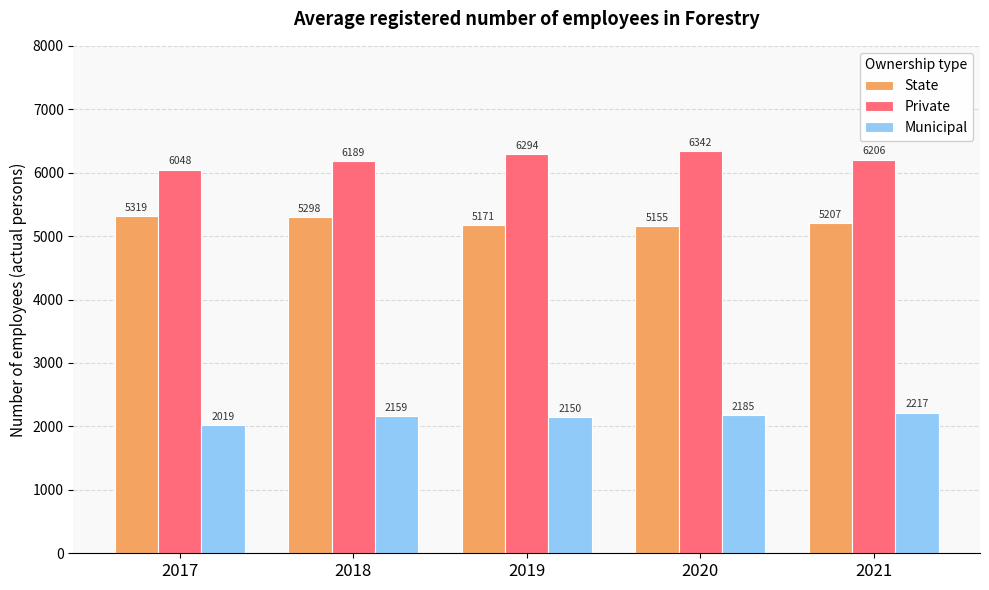

What is the value of the Municipal bar at the 2nd from the left?

2159